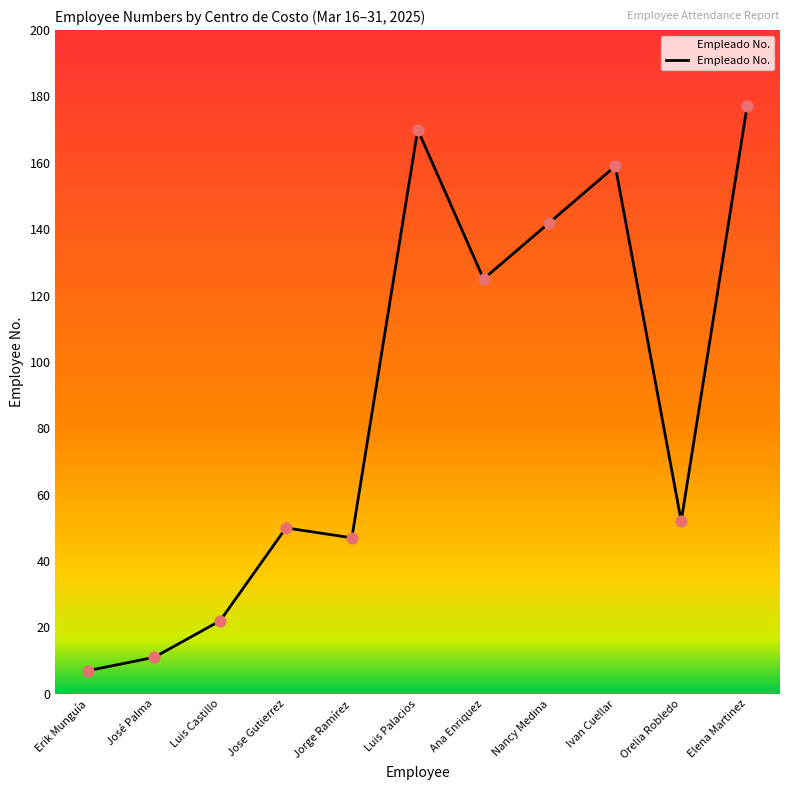

Which has a higher value, Ivan Cuellar or Jorge Ramírez?

Ivan Cuellar